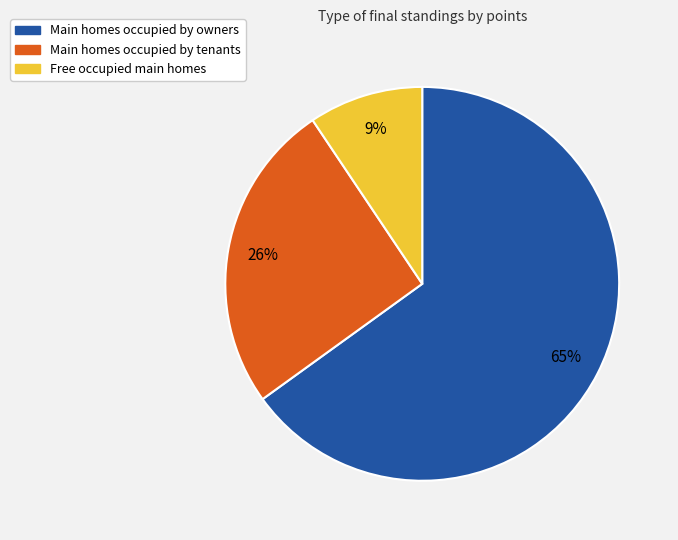

Is there any slice that represents more than half of the pie?

Yes